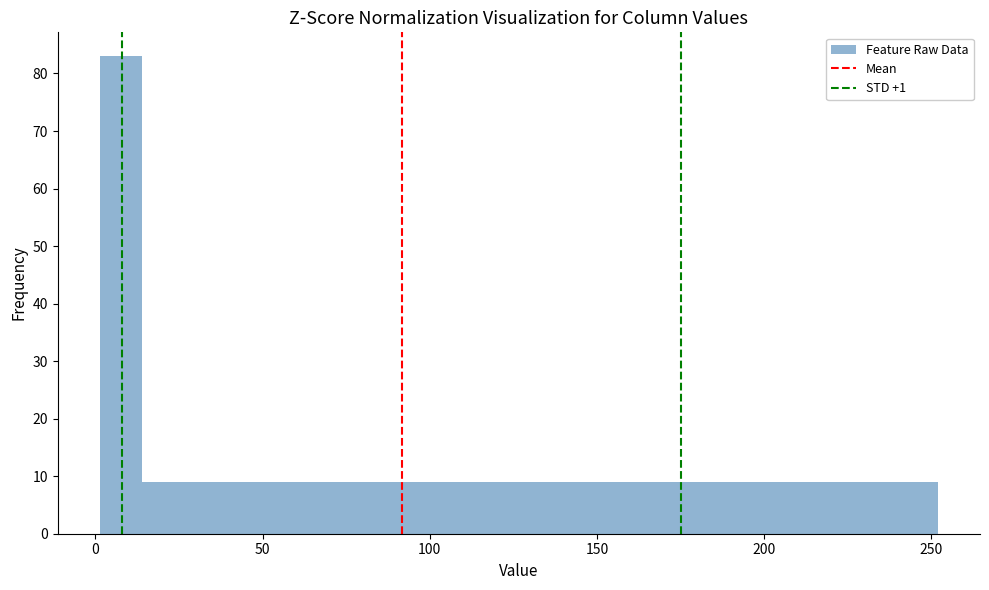

Around what value on the x-axis is the tallest bar? Give the approximate position of its centre, as read against the axis.

10